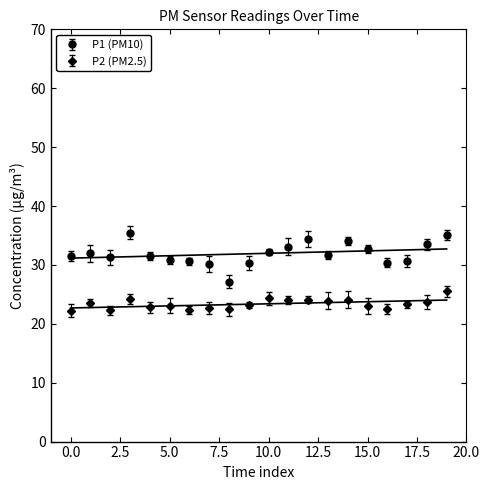

True or false: P2 (PM2.5) has more than 2 points higher than both neighbors.

True